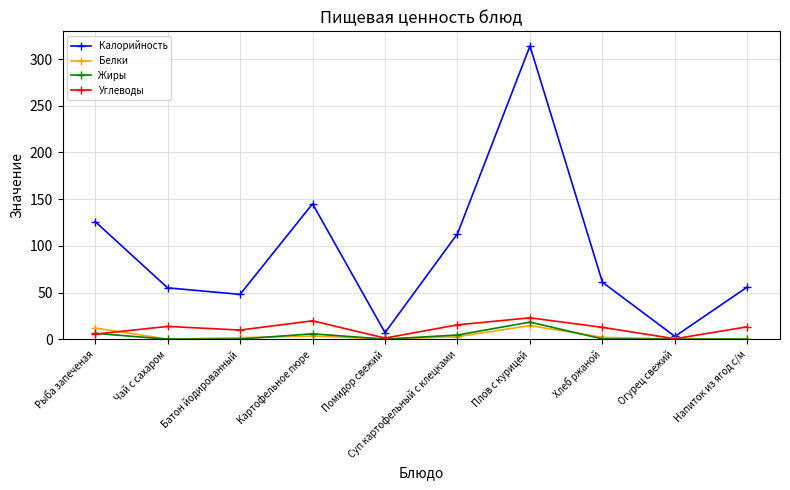

Where is Калорийность nearest to the value 158?

Картофельное пюре